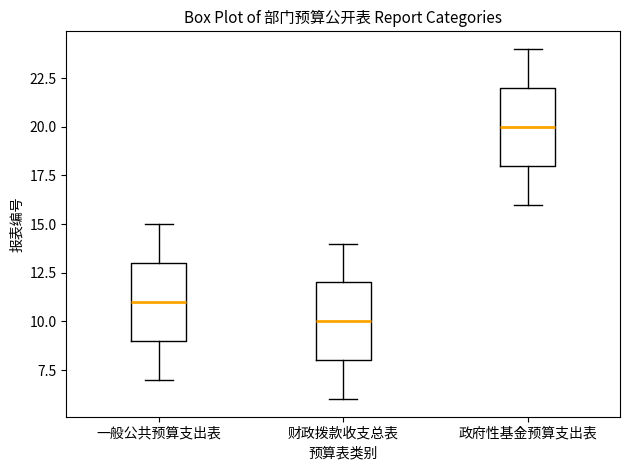

Which box's median line is the highest?

政府性基金预算支出表